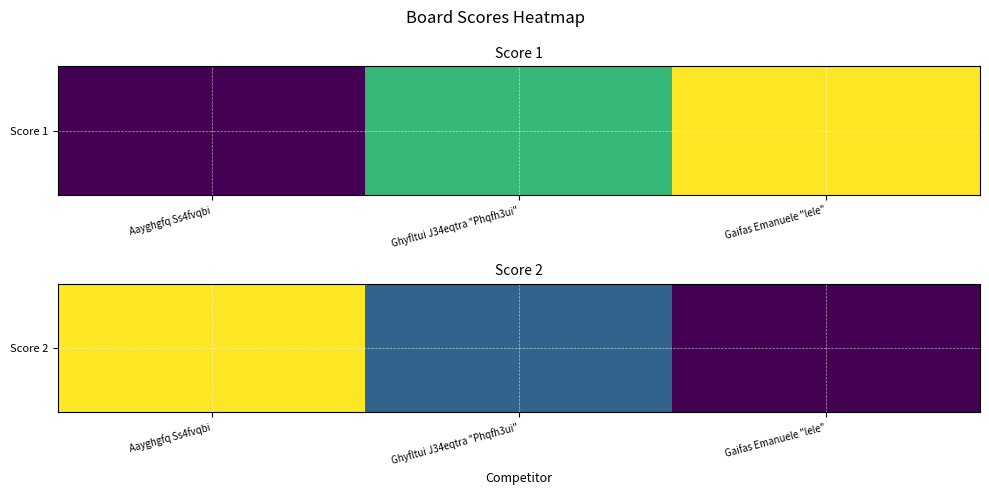

The value at Gaifas Emanuele "lele" is 0. True or false?

True